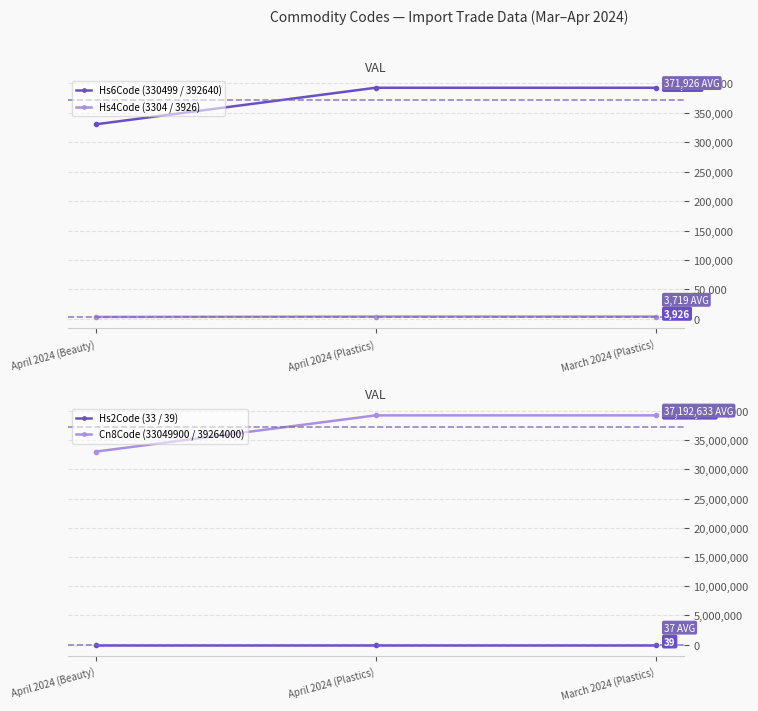

What is the label of the 1st point from the right?

March 2024 (Plastics)